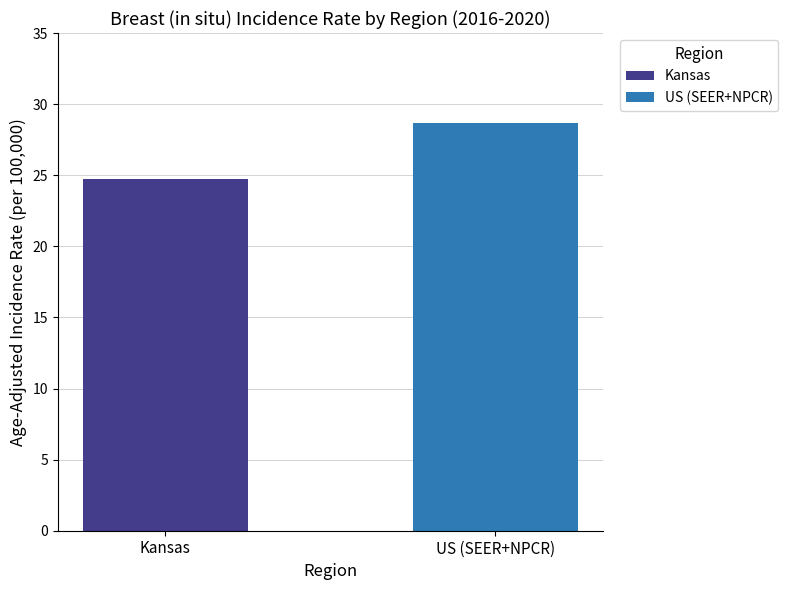

What is the highest value of the Kansas series?

24.7